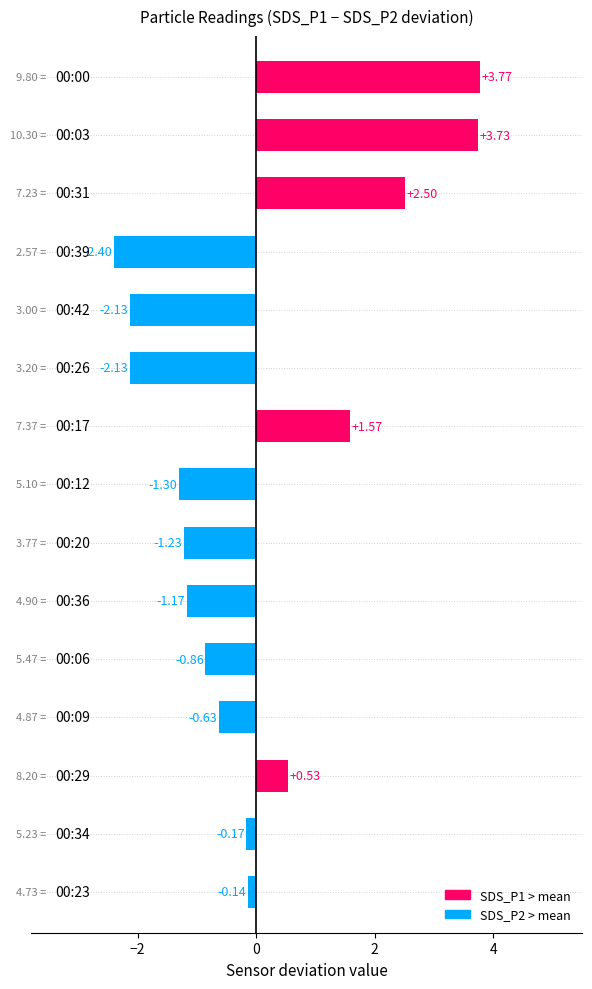

What is the difference between the maximum and minimum values?

6.2